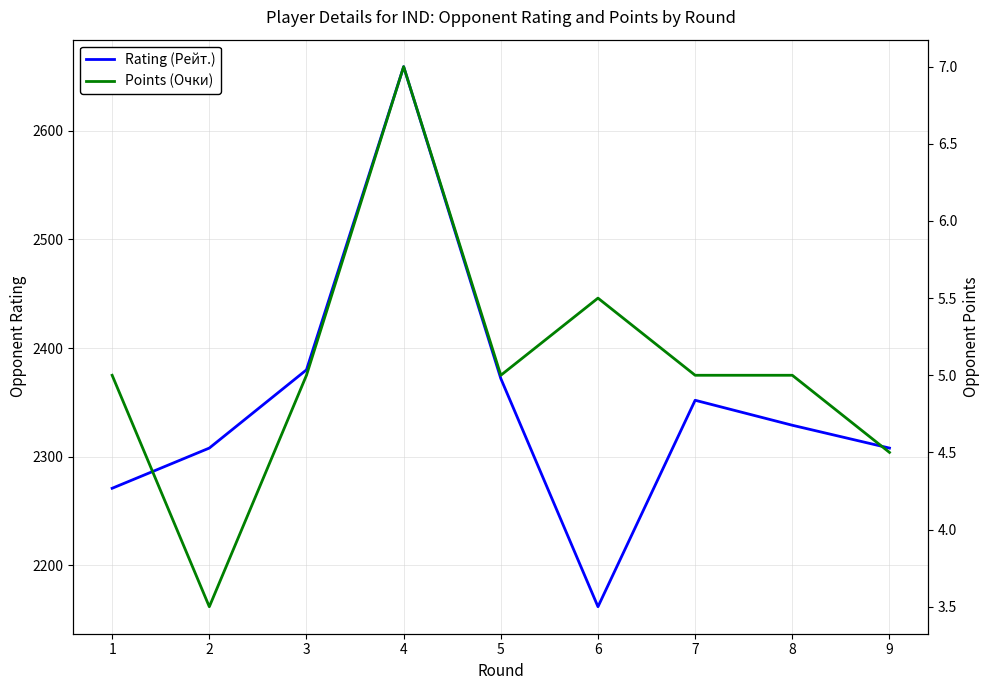

Is the value of Points (Очки) at 2 greater than the value of Rating (Рейт.) at 7?

No